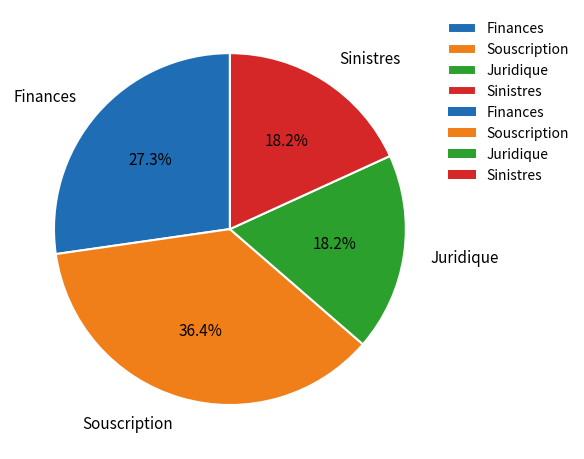

Which category has the biggest portion of the pie?

Souscription